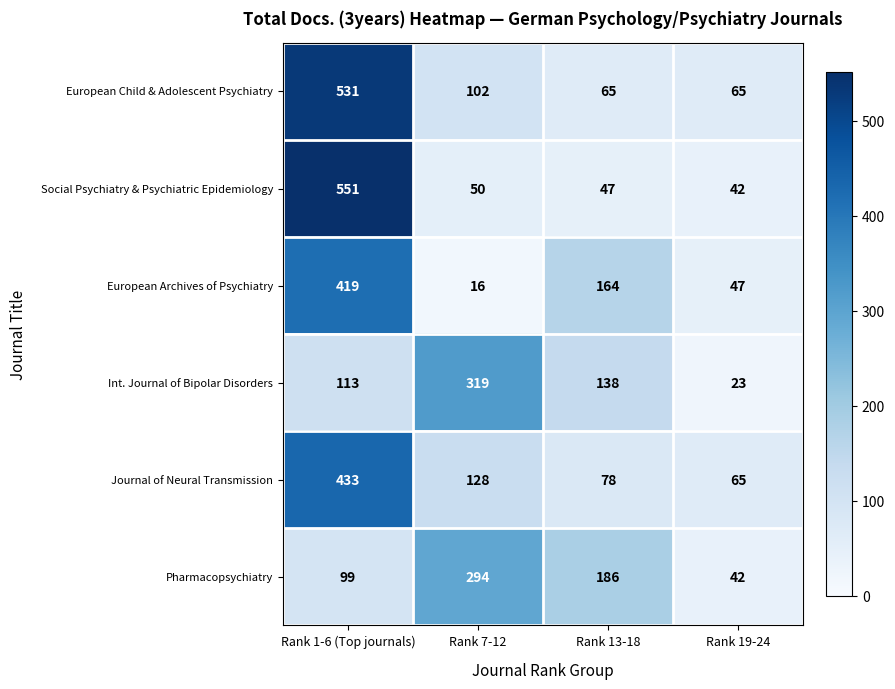

The Int. Journal of Bipolar Disorders series shows 23 at Rank 19-24. True or false?

True